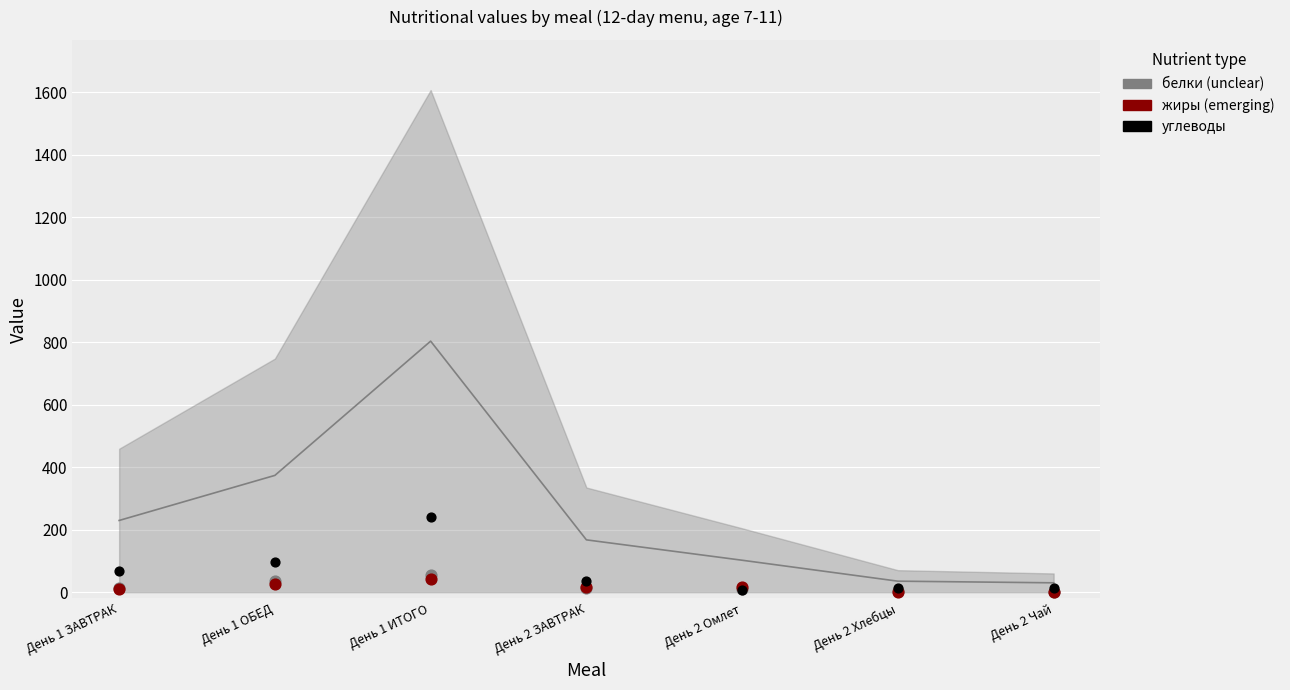

Which series has the widest spread of Y values?

углеводы